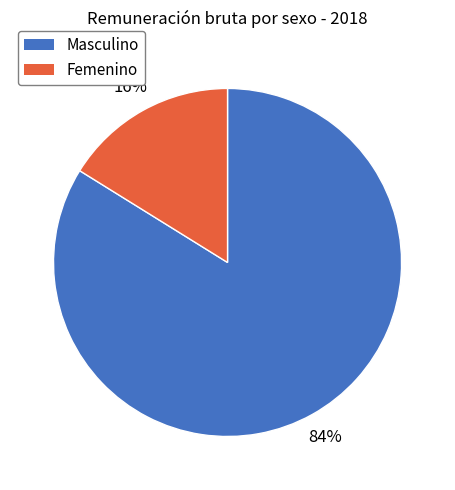

How many slices are in this pie chart?

2